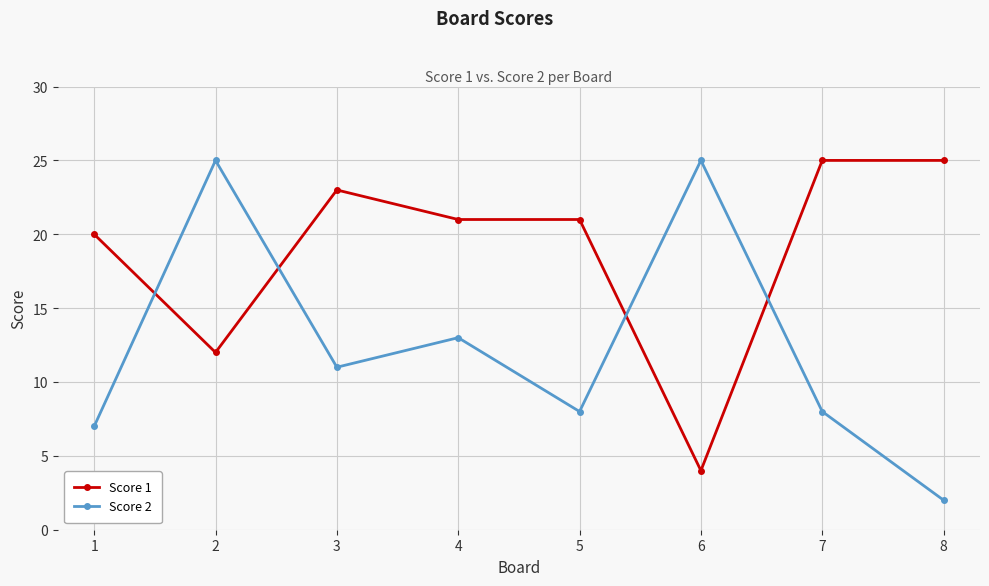

What is the difference between the highest and lowest values at 7?

17